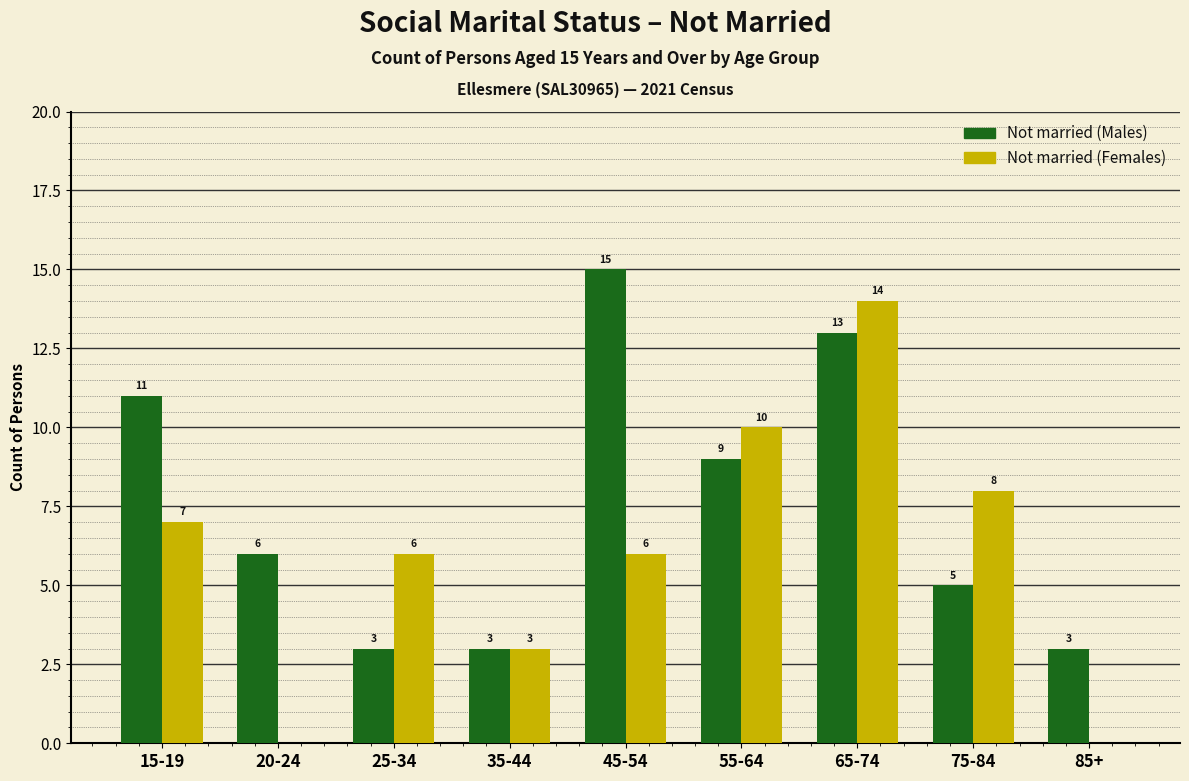

Reading left to right, extract all data points from this chart.

Not married (Males): 15-19=11	20-24=6	25-34=3	35-44=3	45-54=15	55-64=9	65-74=13	75-84=5	85+=3
Not married (Females): 15-19=7	20-24=0	25-34=6	35-44=3	45-54=6	55-64=10	65-74=14	75-84=8	85+=0